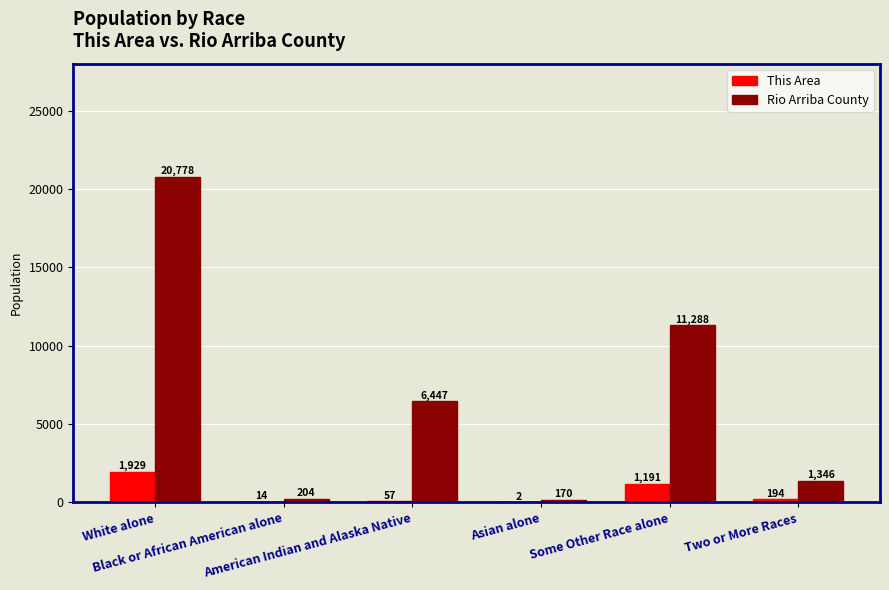

Which series has the largest range (max minus min)?

Rio Arriba County